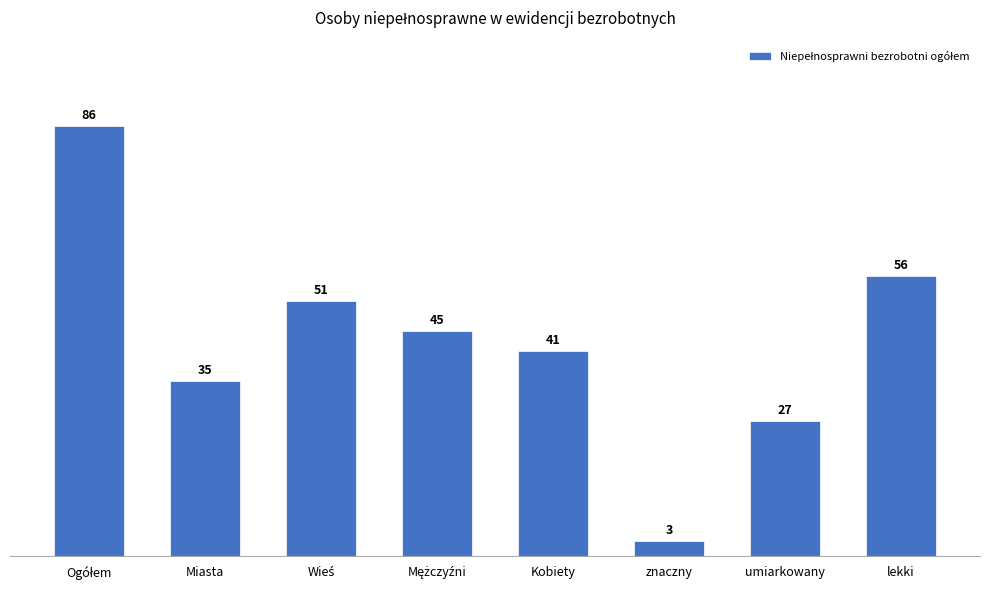

What is the label of the 2nd bar from the left?

Miasta